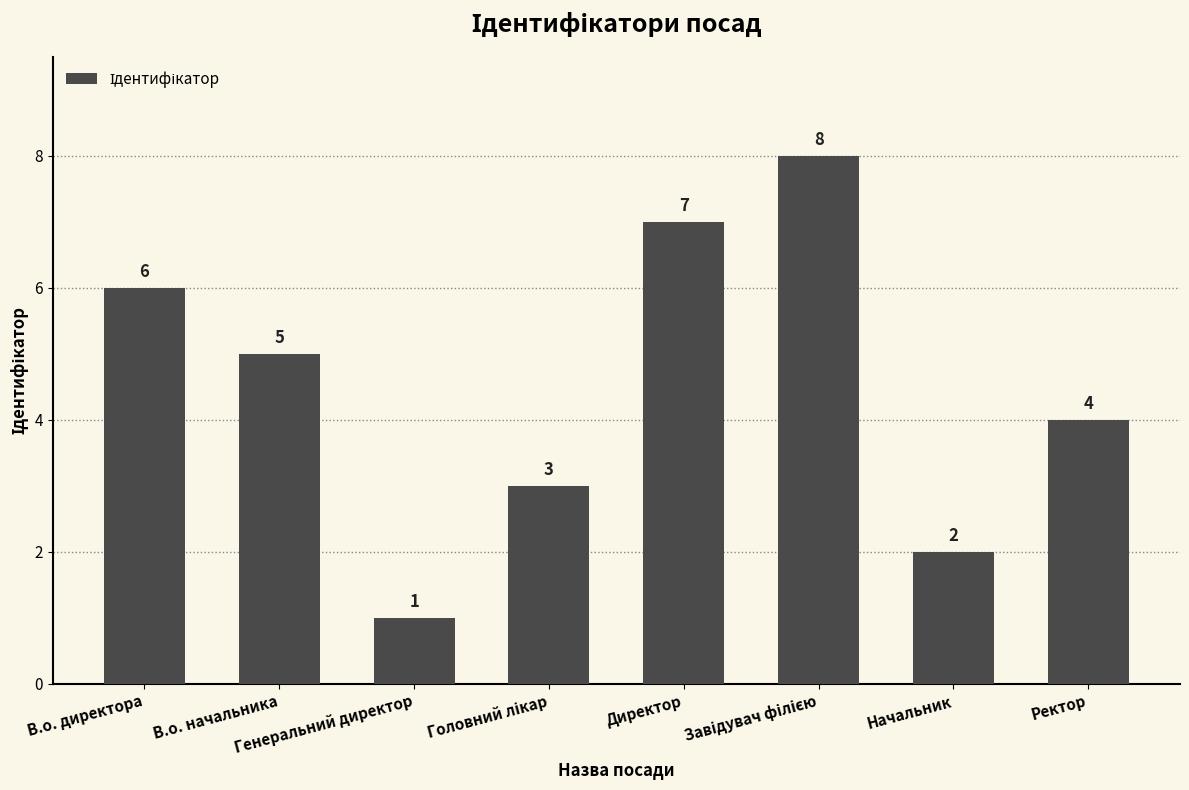

What is the value of the 2nd bar from the left?

5